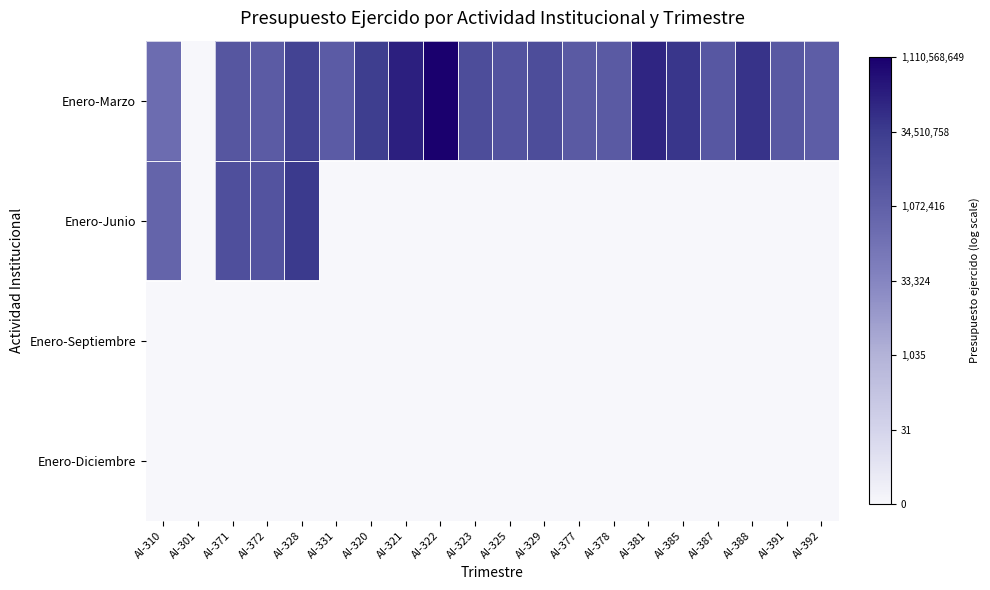

Between AI-329 and AI-377, which series saw the biggest shift?

Enero-Marzo